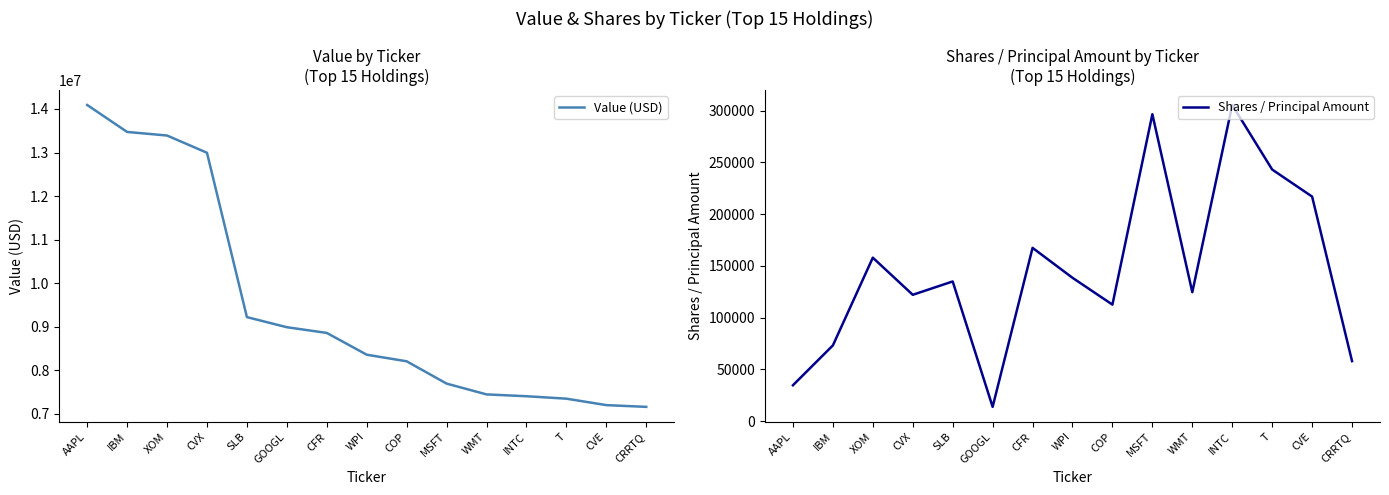

Which category has the highest value across all series?

AAPL